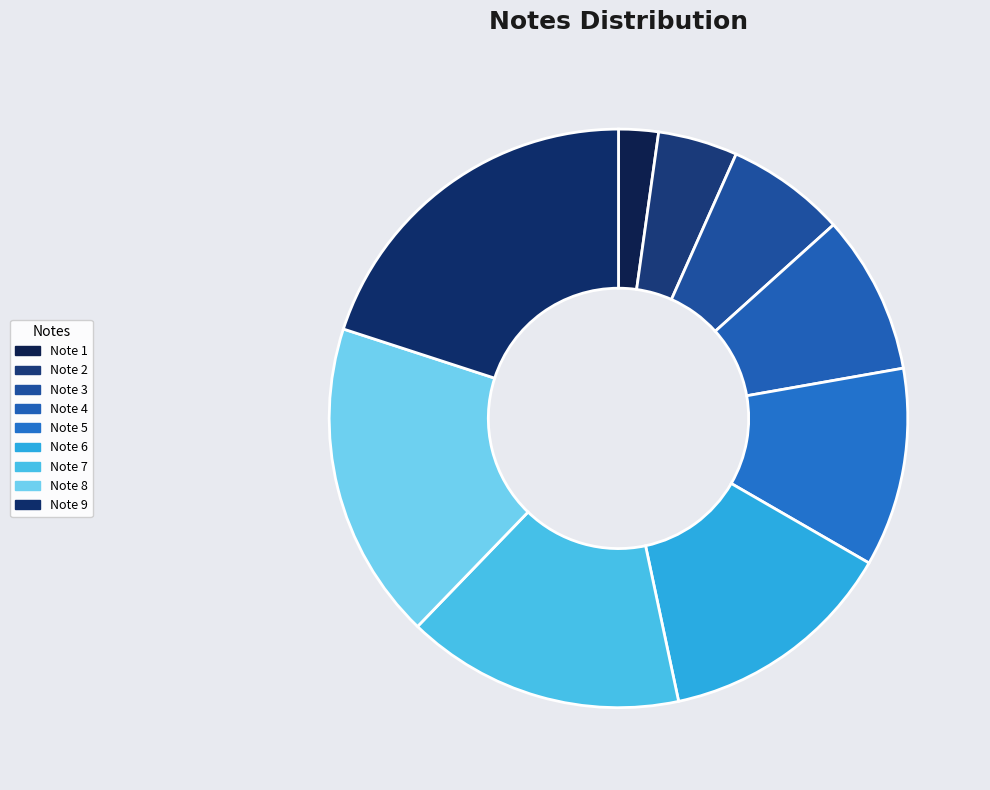

Does Note 3 represent more than half of the total?

No